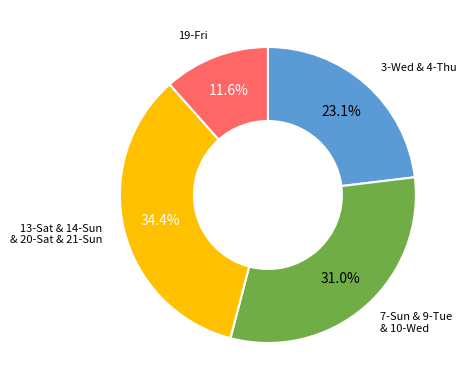

Count the number of slices in the pie.

4